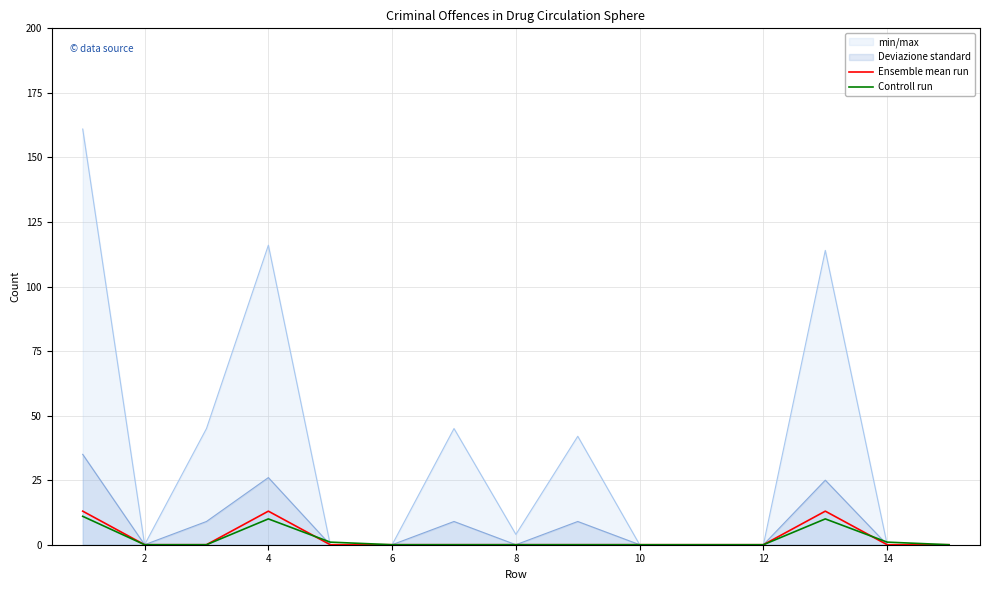

At which label does Ensemble mean run reach its minimum?

2